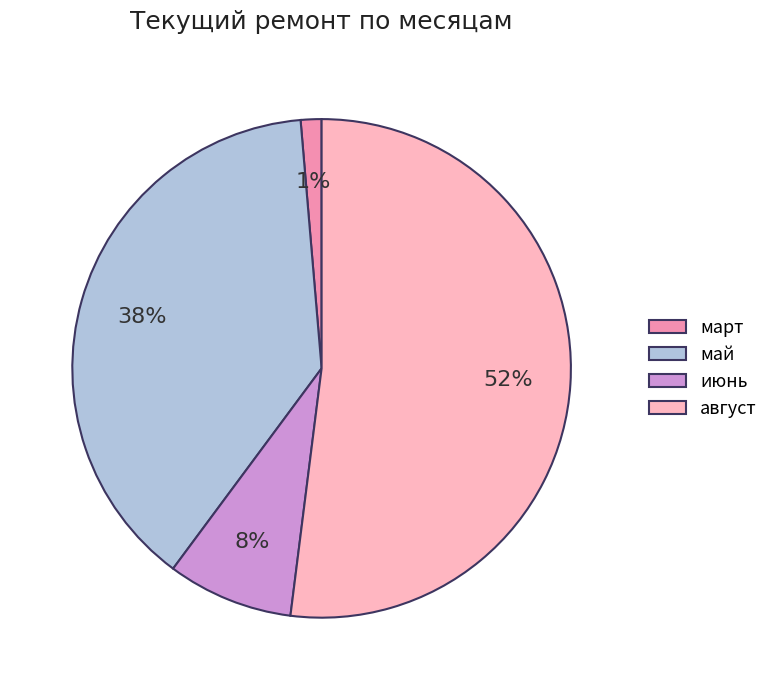

The август slice represents 52% of the pie. True or false?

True